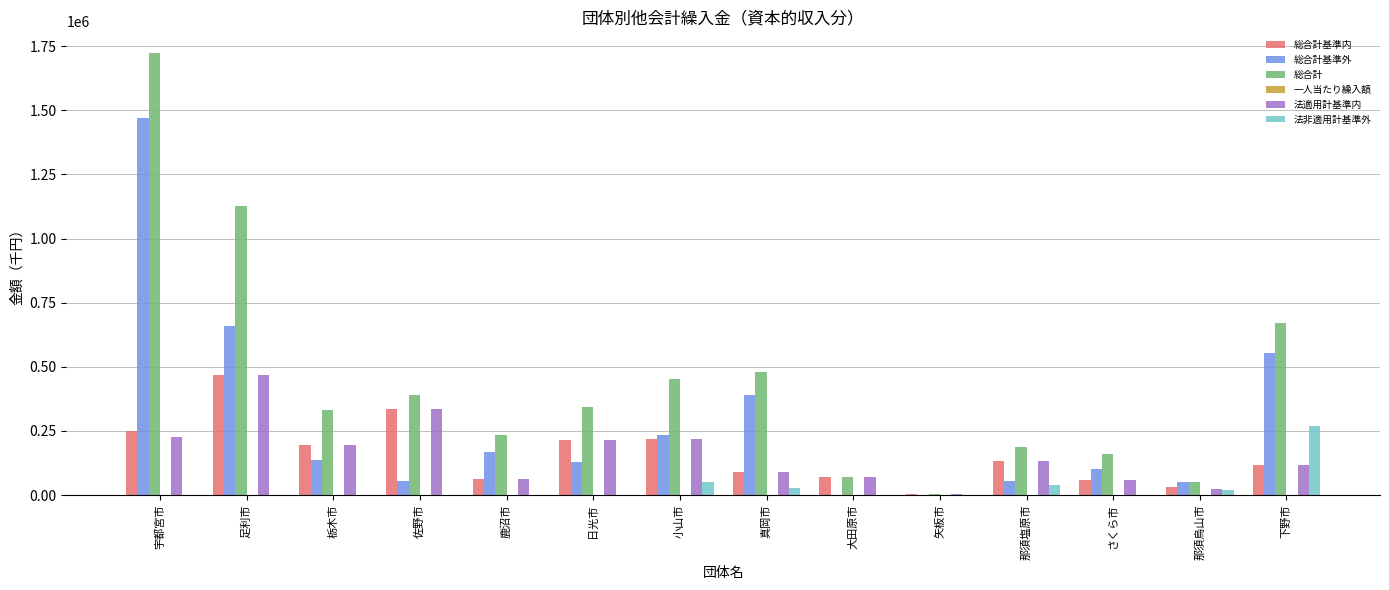

Are the bars grouped side by side (vs. stacked)?

Yes